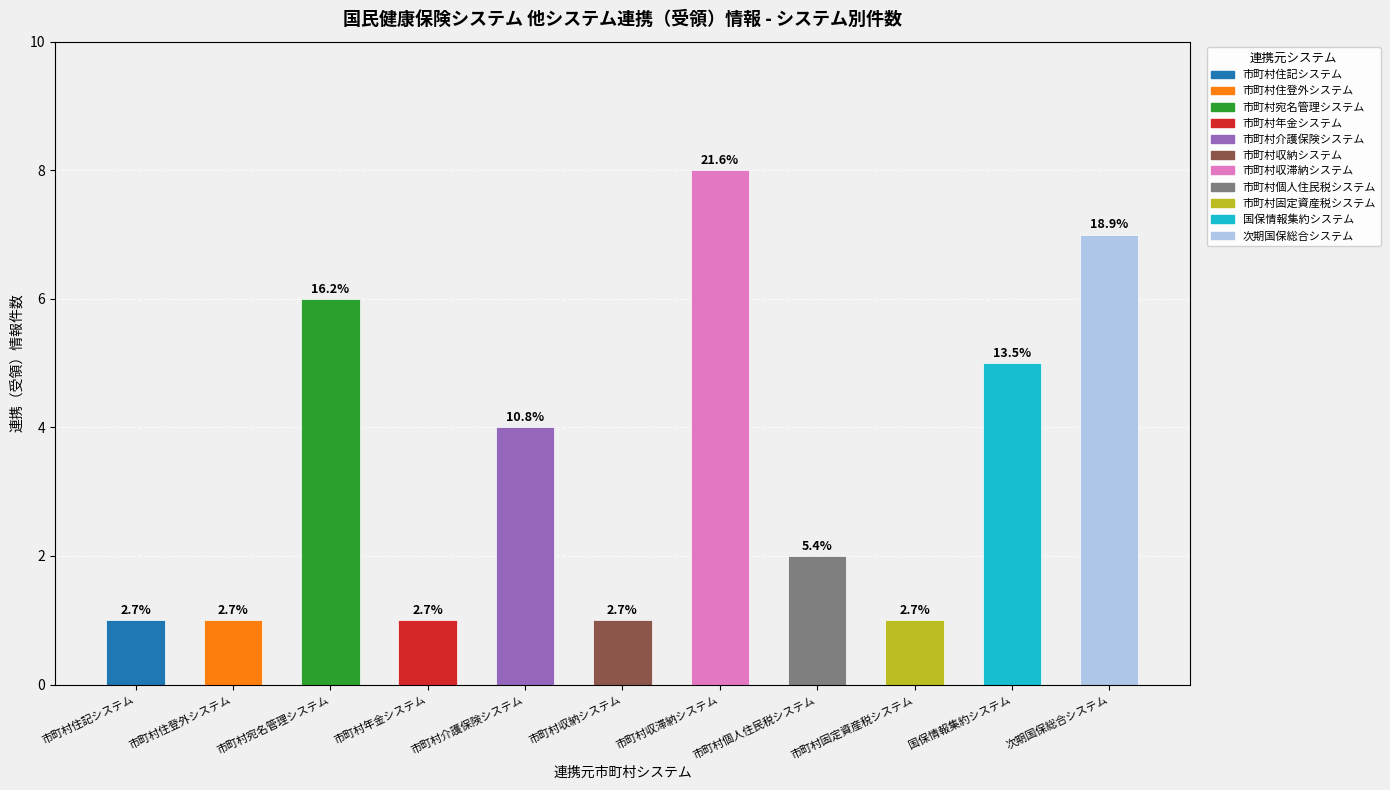

Is it true that the value at 市町村住登外システム is 1?

False